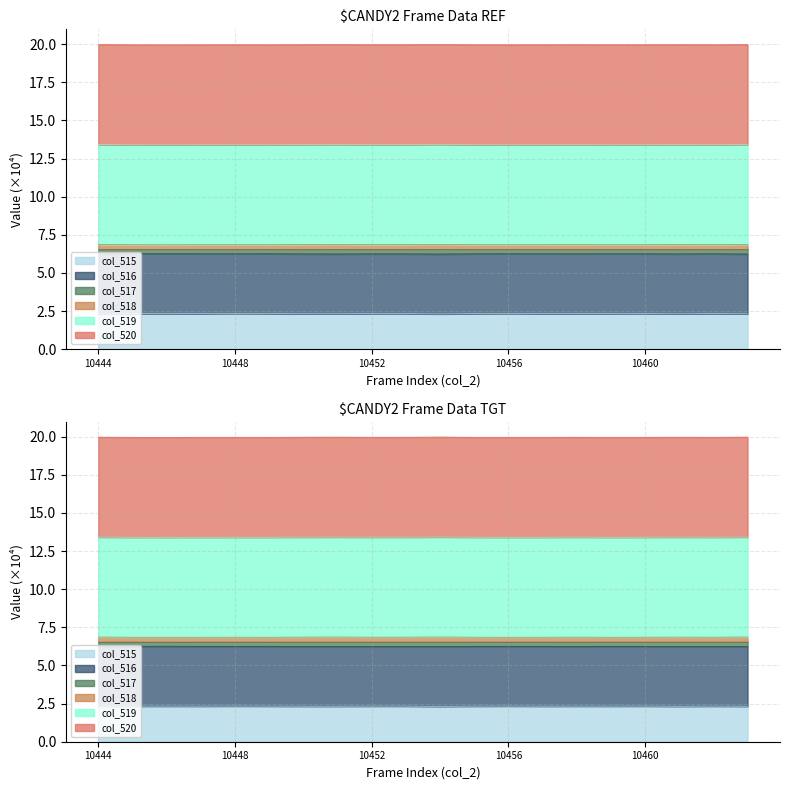

At which category does col_518 reach its first local peak?

10446